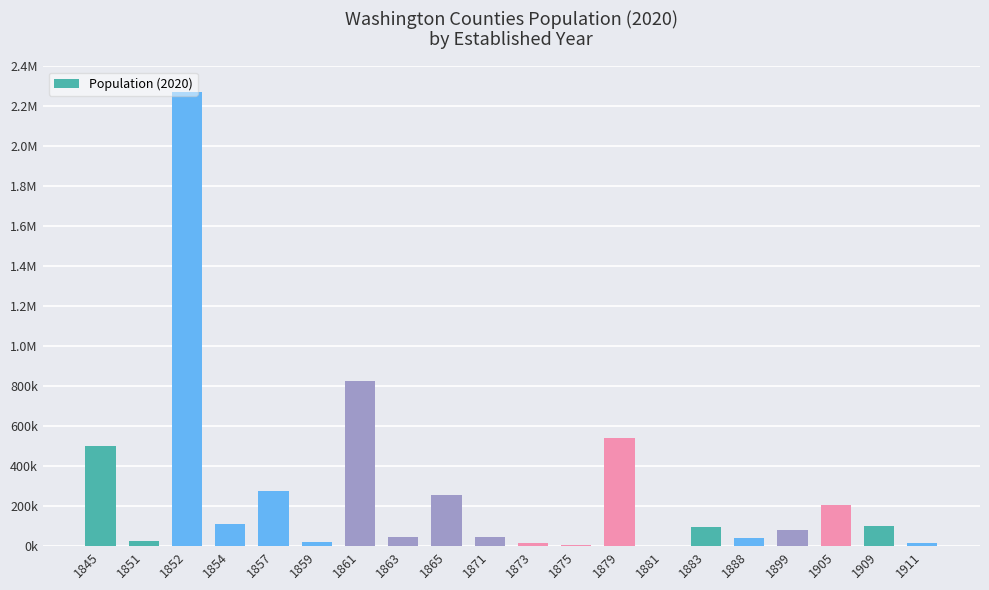

Are the bars horizontal?

No